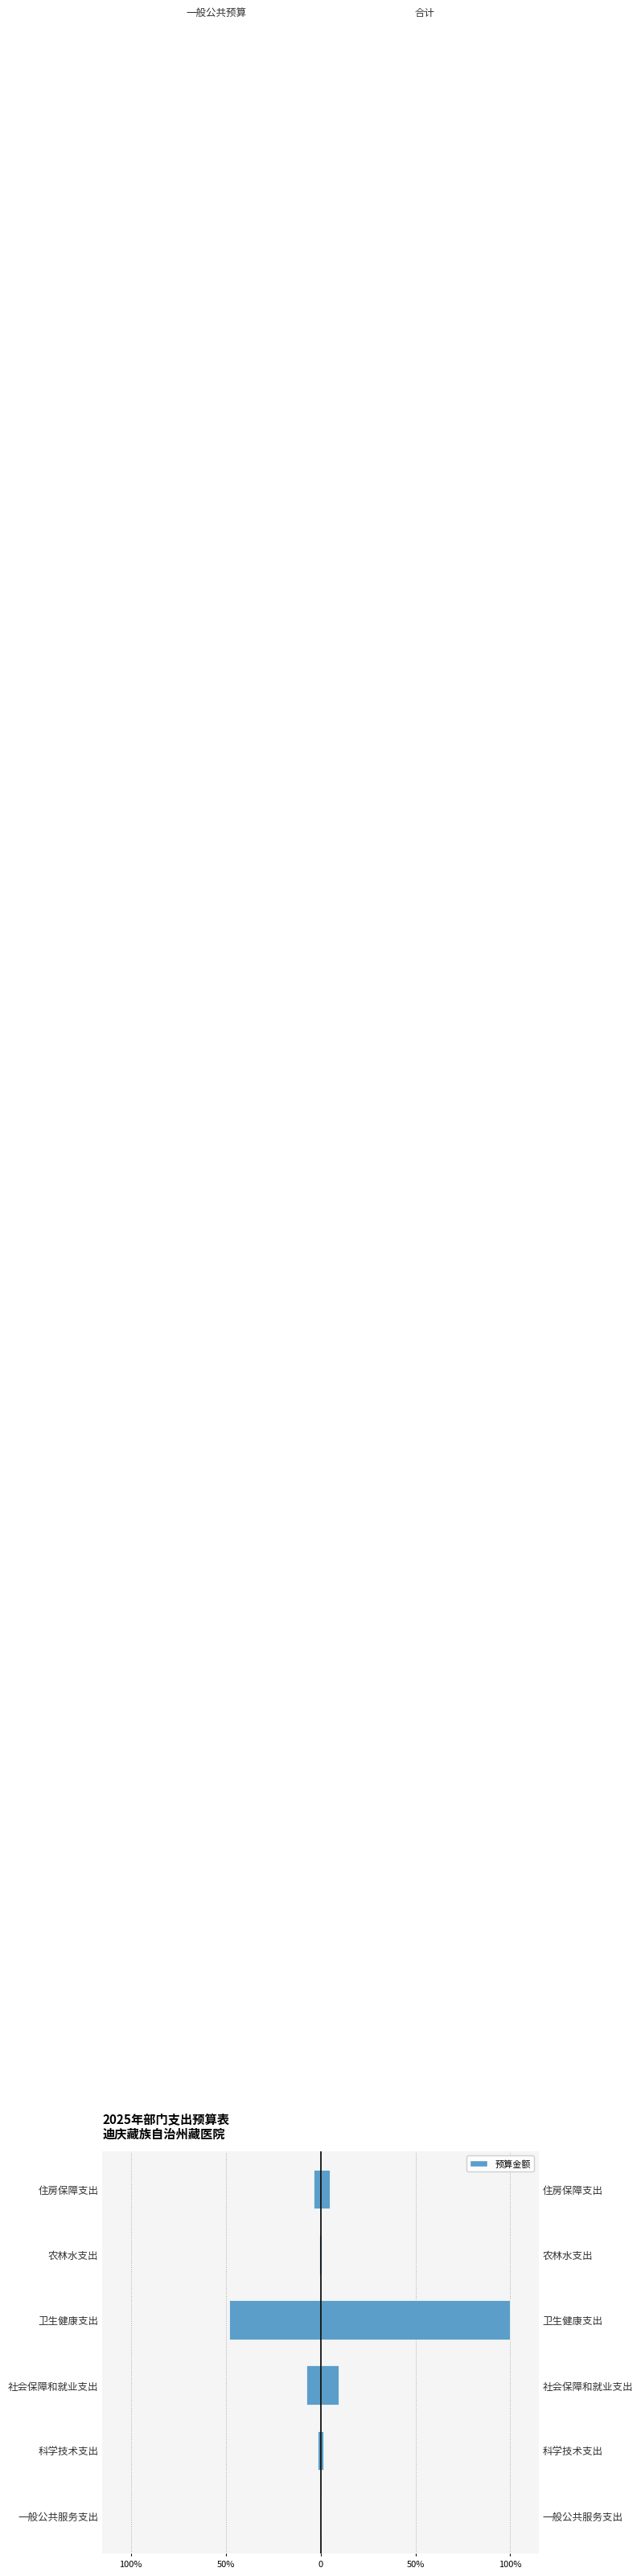

What is the smallest value displayed?

-0.5